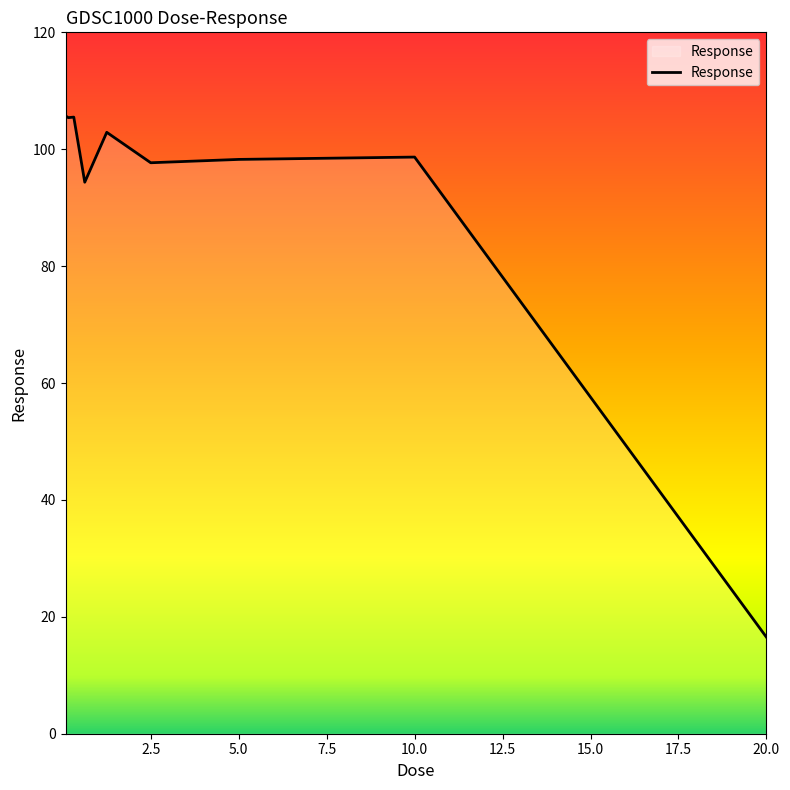

What is the smallest value displayed?

16.5